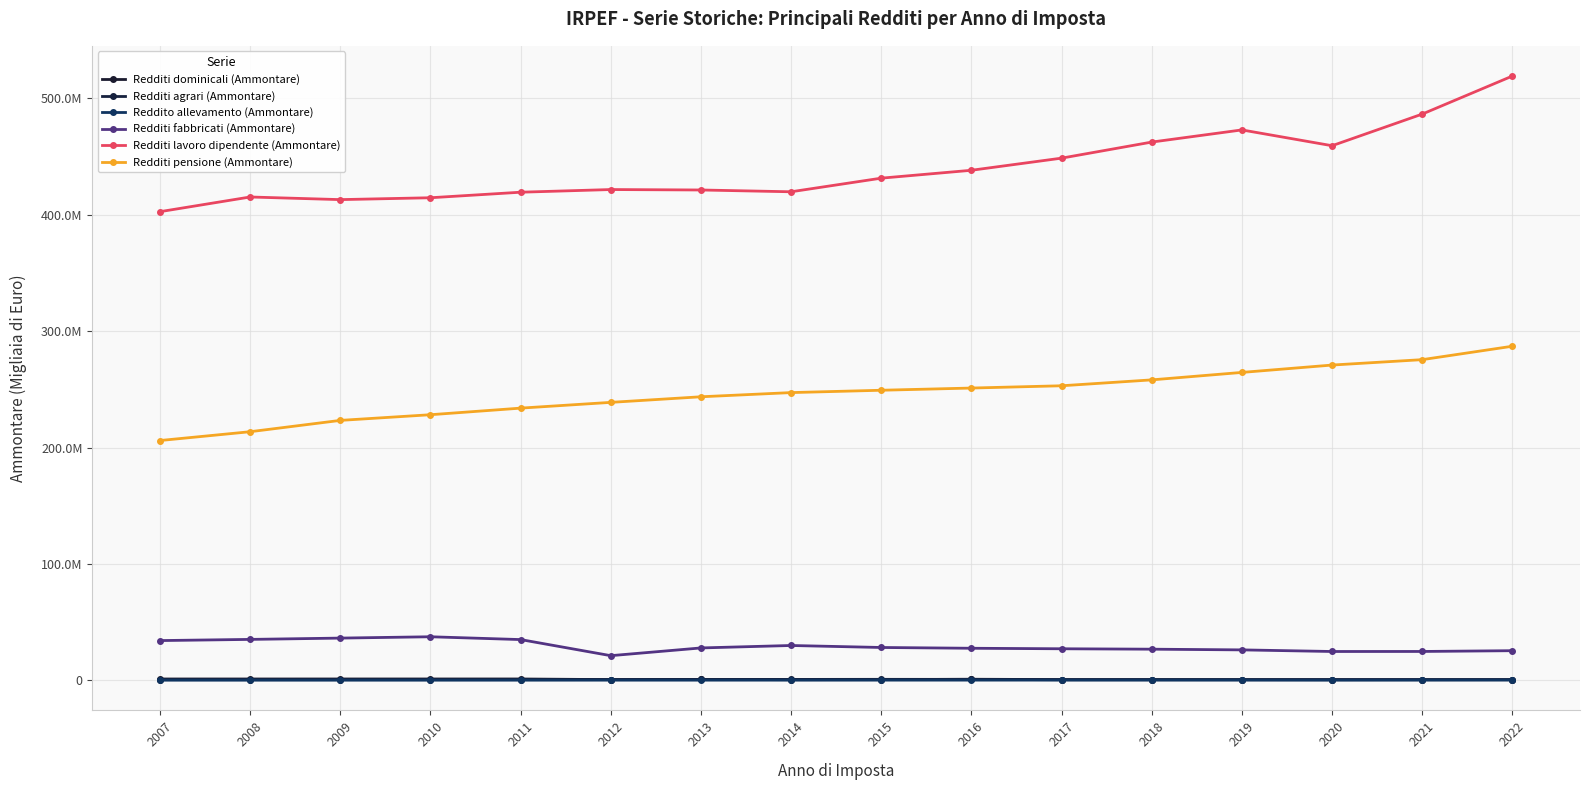

Does the chart have visible grid lines?

Yes